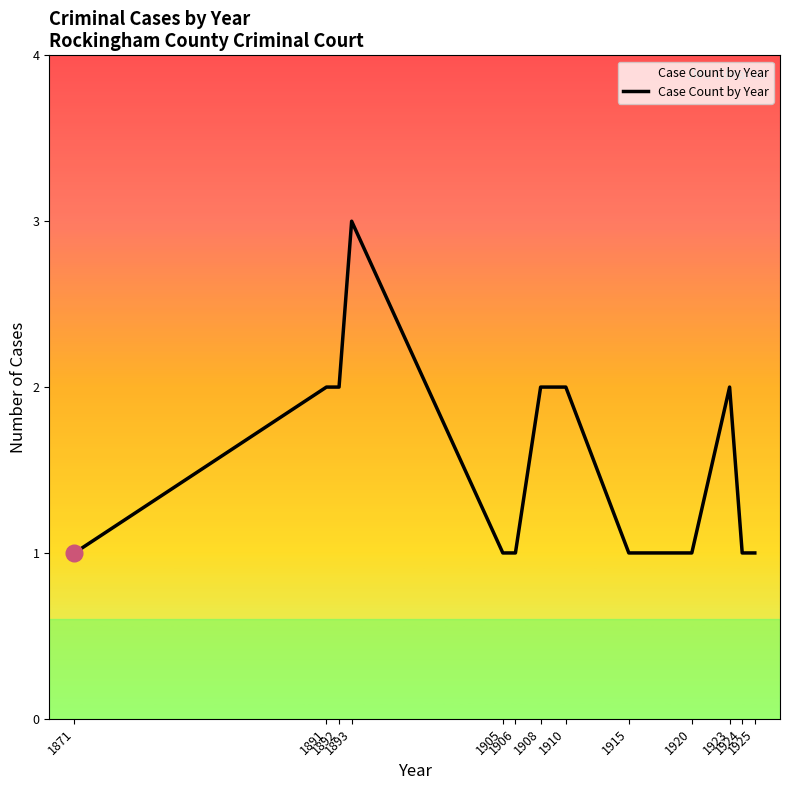

Reading left to right, extract all data points from this chart.

1871=1	1891=2	1892=2	1893=3	1905=1	1906=1	1908=2	1910=2	1915=1	1920=1	1923=2	1924=1	1925=1